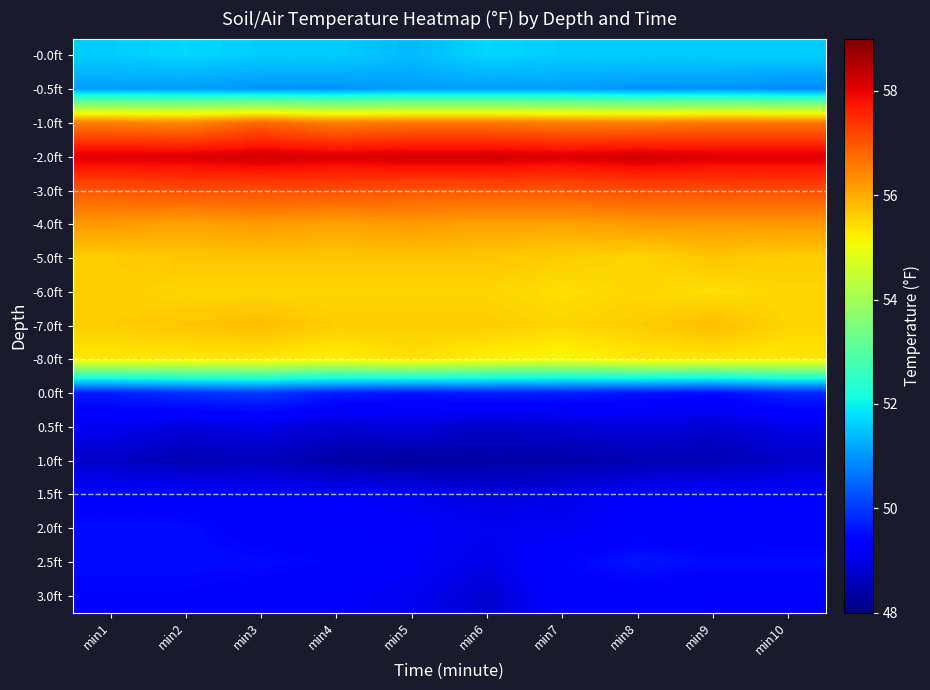

At how many categories does at least one series exceed 55?

10